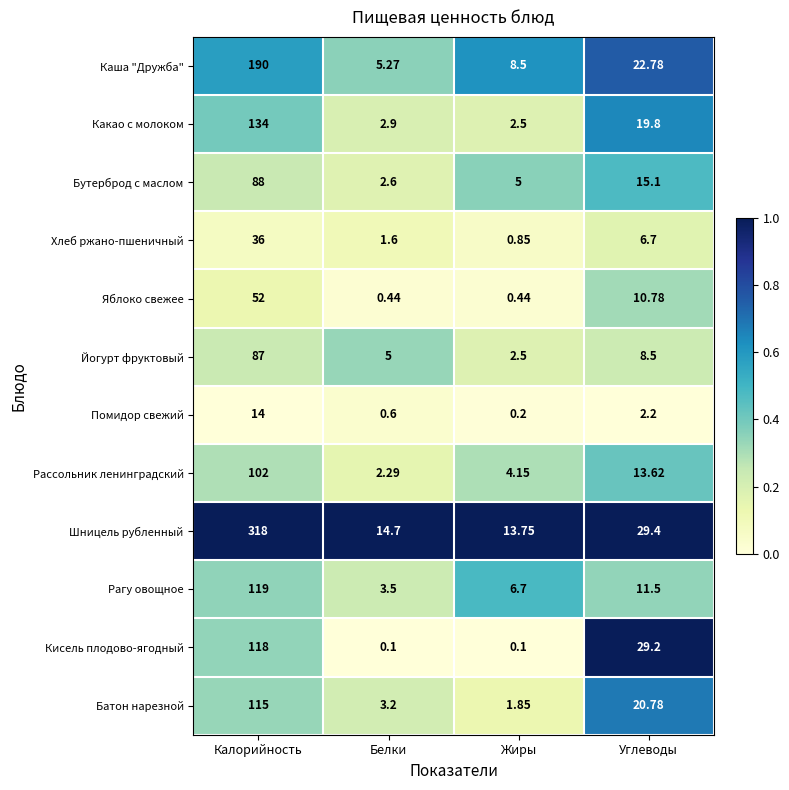

At which category is the sum across all series the highest?

Калорийность